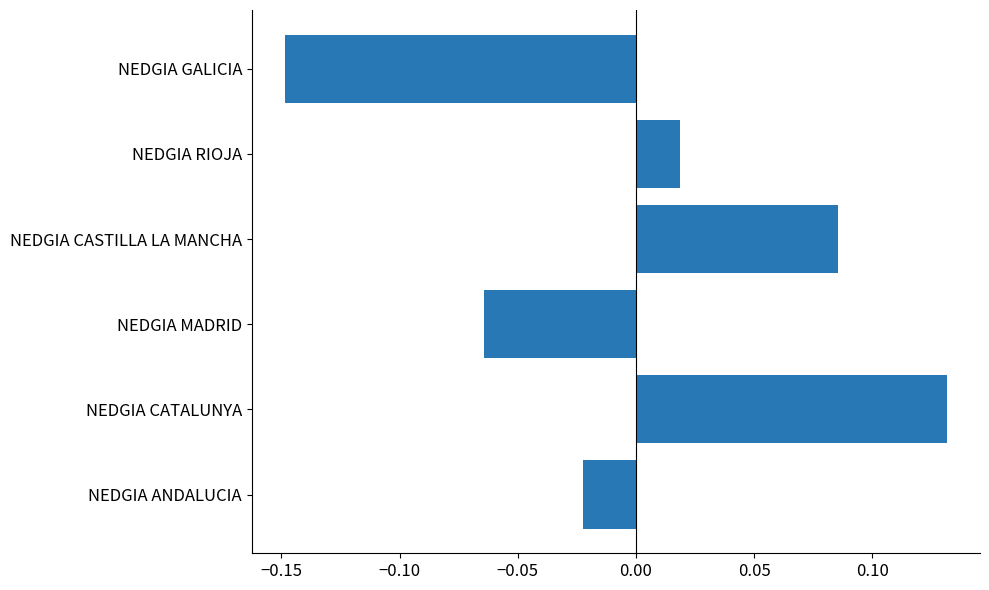

List the labels in order of value, smallest first.

NEDGIA GALICIA, NEDGIA MADRID, NEDGIA ANDALUCIA, NEDGIA RIOJA, NEDGIA CASTILLA LA MANCHA, NEDGIA CATALUNYA